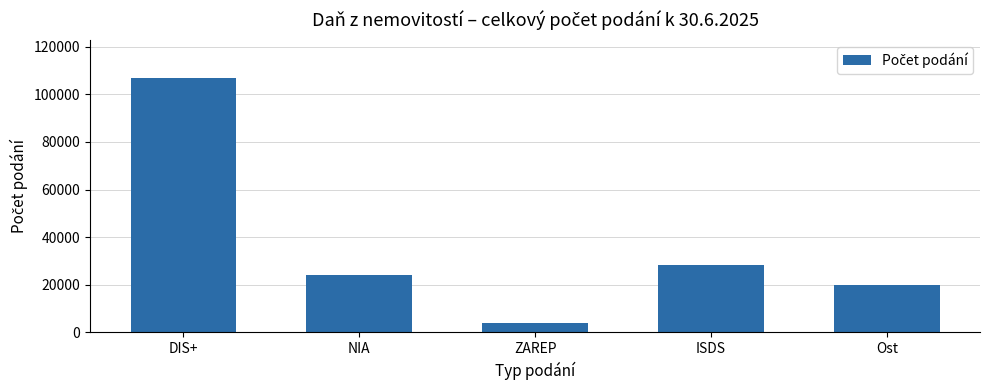

What is the difference between the second highest and second lowest values?

8231